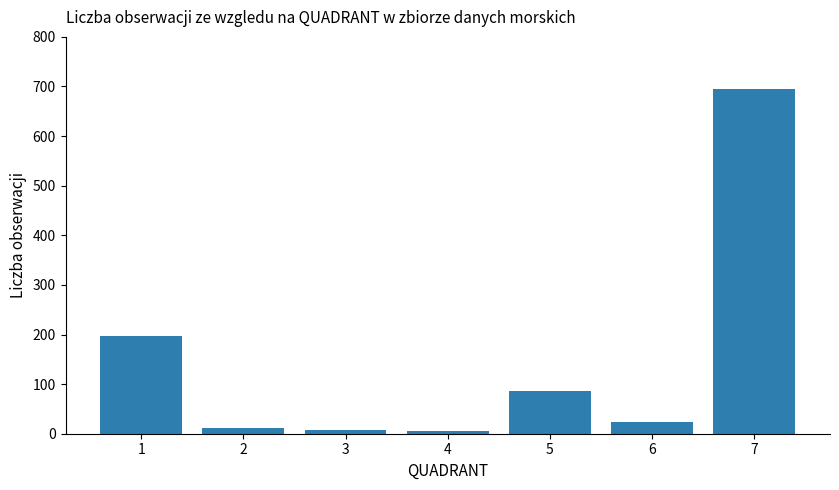

How many data points does each series have?

7